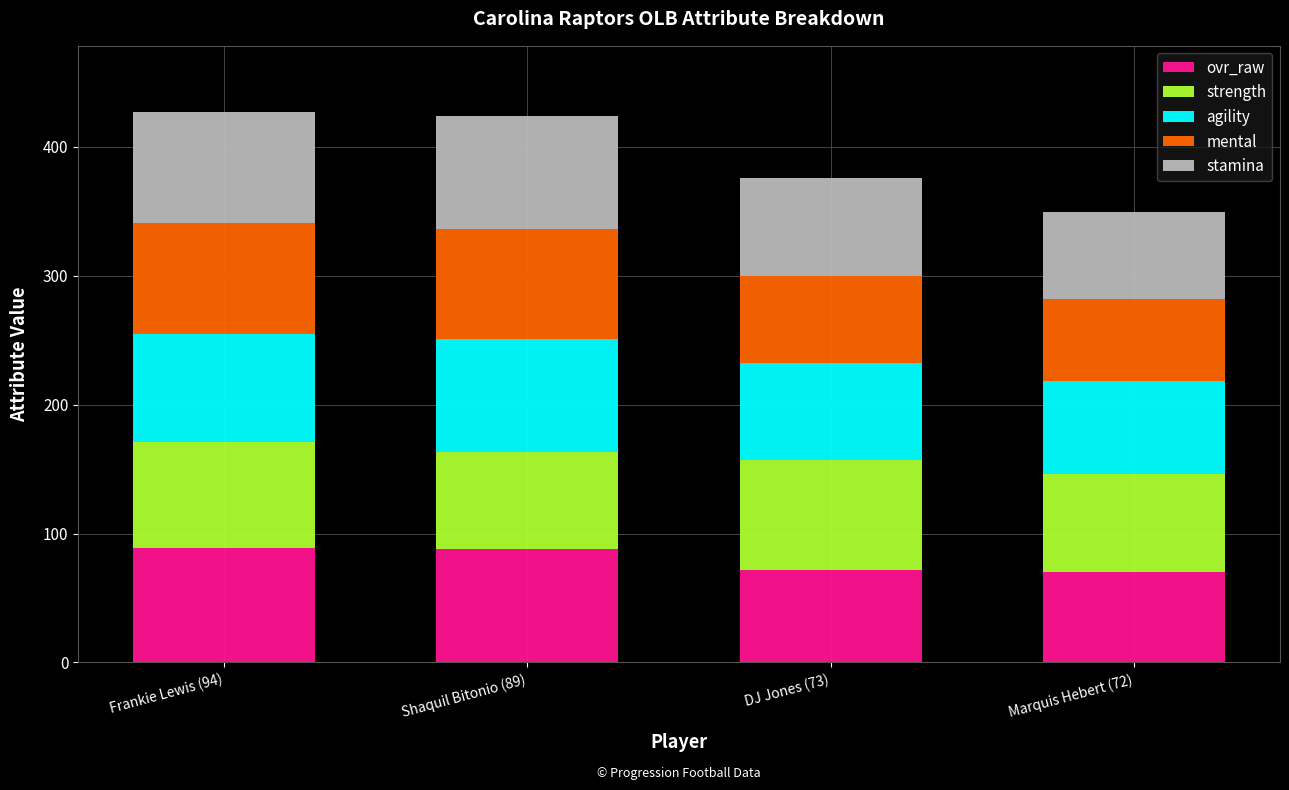

What is the highest value of the ovr_raw series?

89